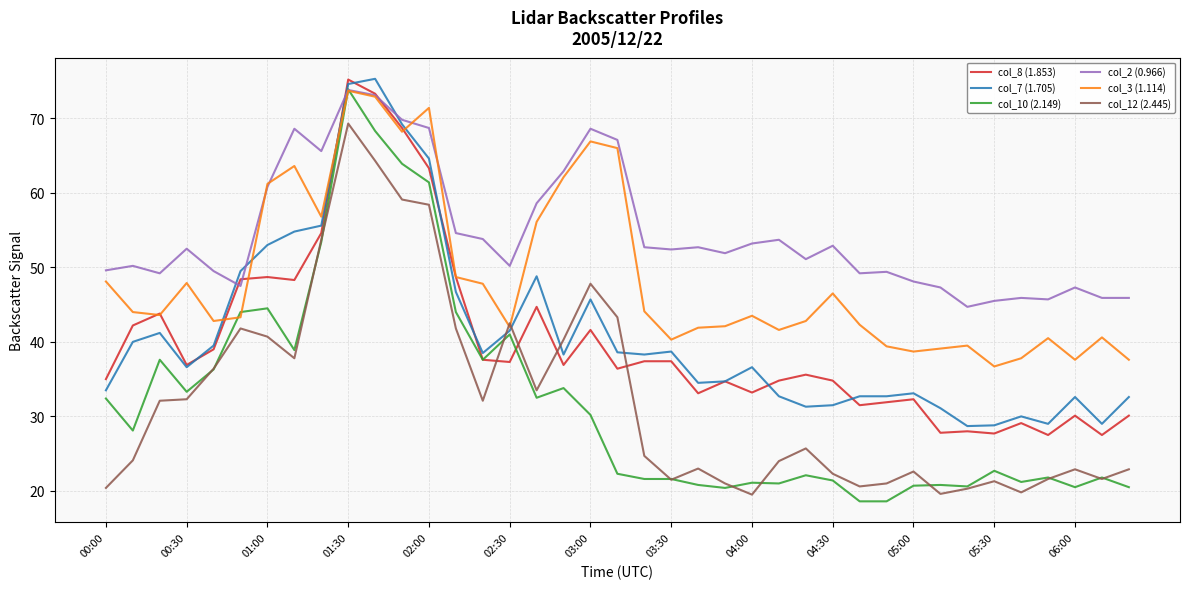

What is the maximum value shown in the chart?

75.3